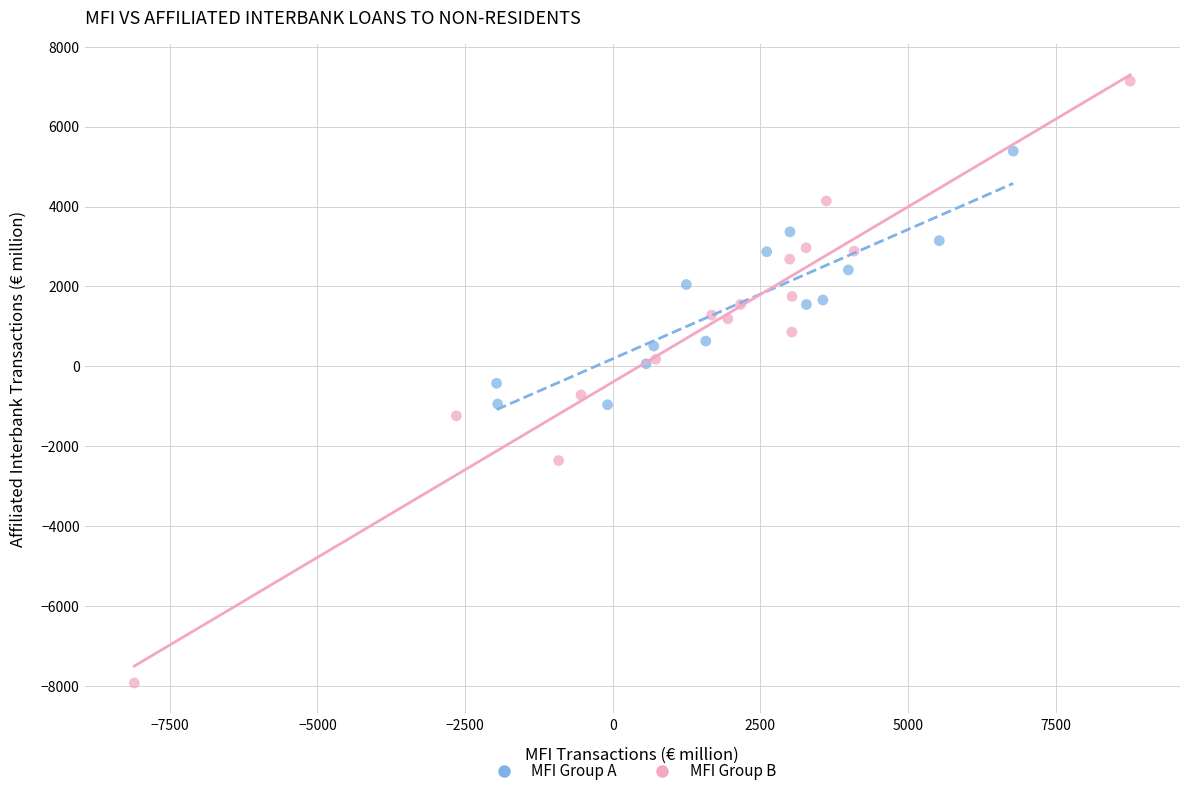

Which series reaches the maximum Y coordinate?

MFI Group B